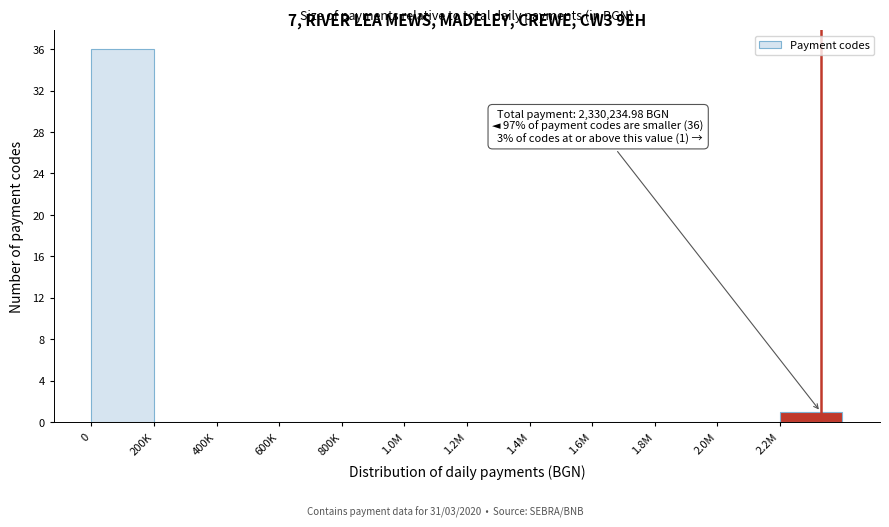

Reading left to right, list all the values displayed in this chart.

0=36	200K=0	400K=0	600K=0	800K=0	1.0M=0	1.2M=0	1.4M=0	1.6M=0	1.8M=0	2.0M=0	2.2M=1